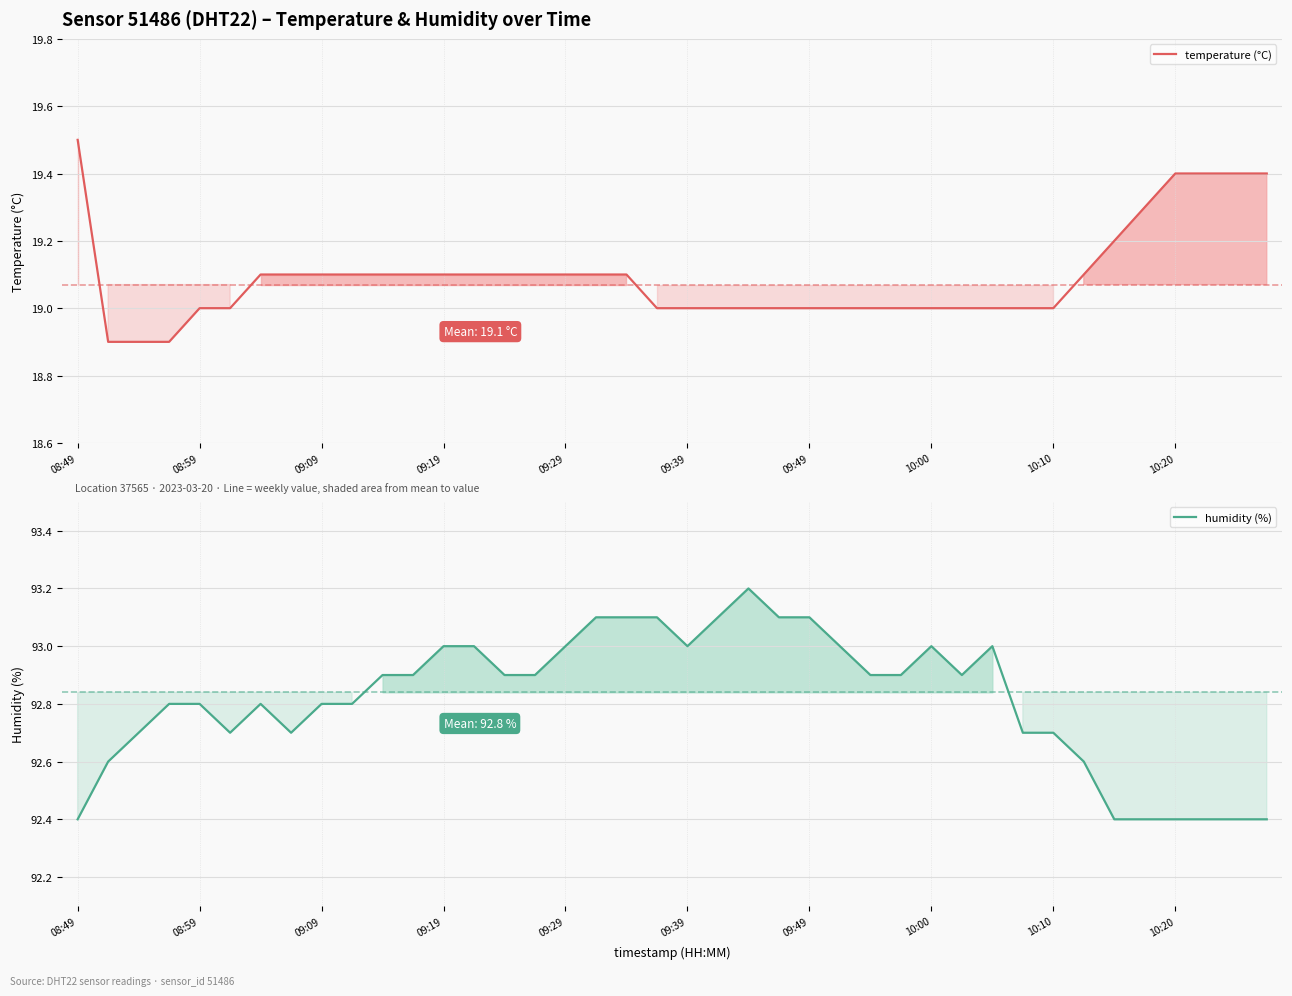

Which series has the largest total across all categories?

humidity (%)